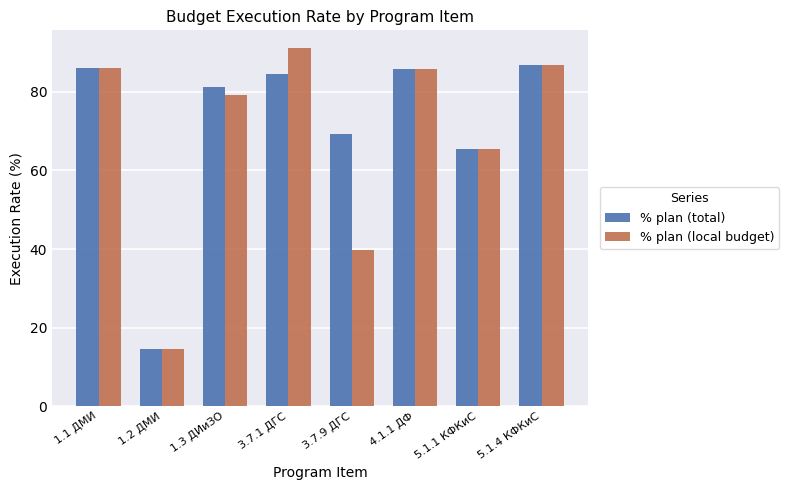

What is the total value across all series at 3.7.1 ДГС?

175.7